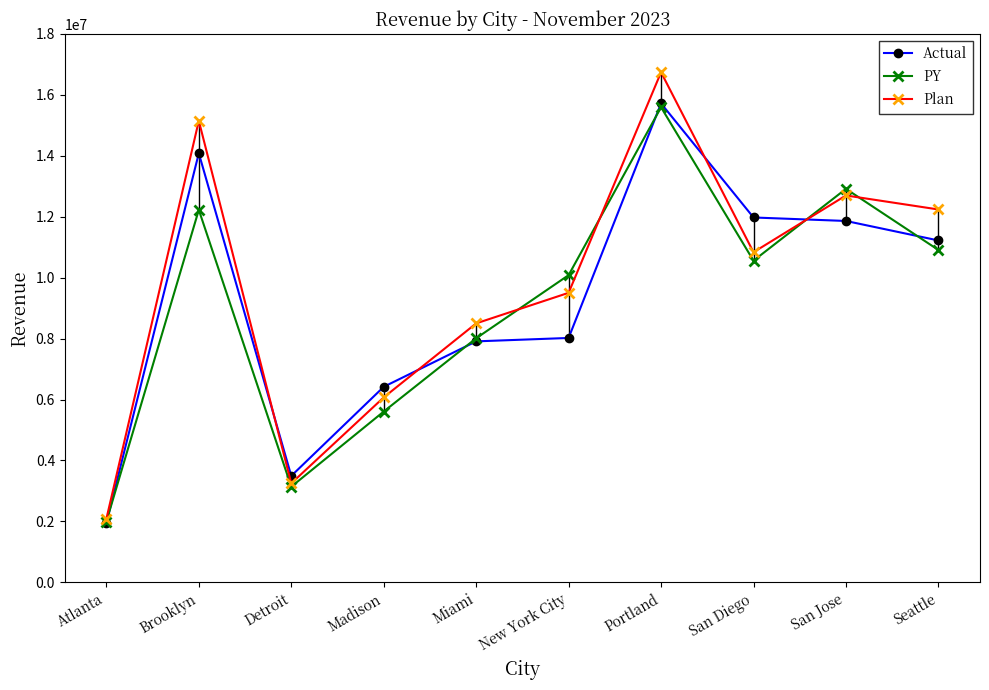

Reading left to right, extract all data points from this chart.

Actual: 1944475	14083457	3492694	6417090	7909364	8021250	15719956	11975899	11861490	11221387
PY: 1992526	12225874	3138304	5605175	8010622	10083485	15593333	10558042	12916176	10908608
Plan: 2080682	15148551	3248233	6069339	8499672	9502914	16742788	10835588	12698777	12238600